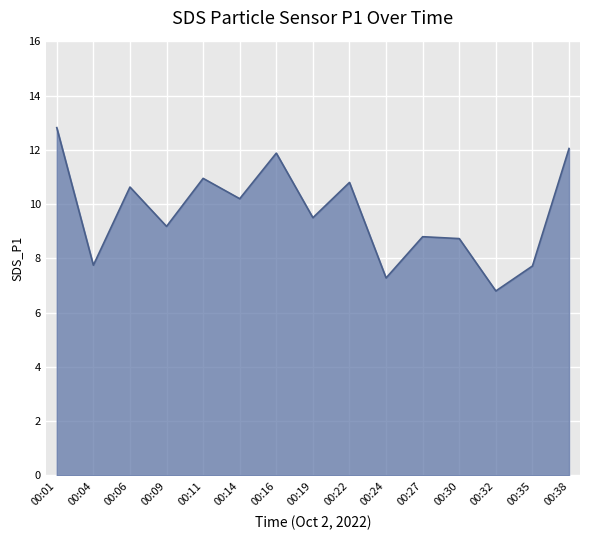

What is the difference between the values at 00:06 and 00:19?

1.1